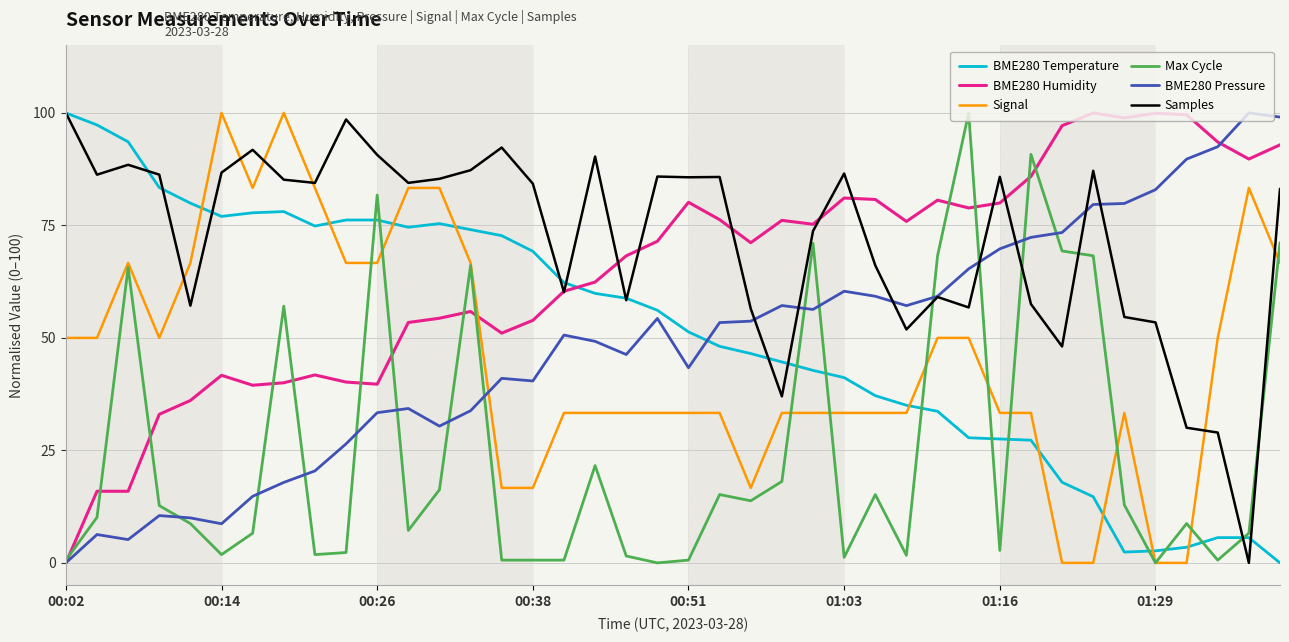

True or false: Samples has more than 0 points higher than both neighbors.

True